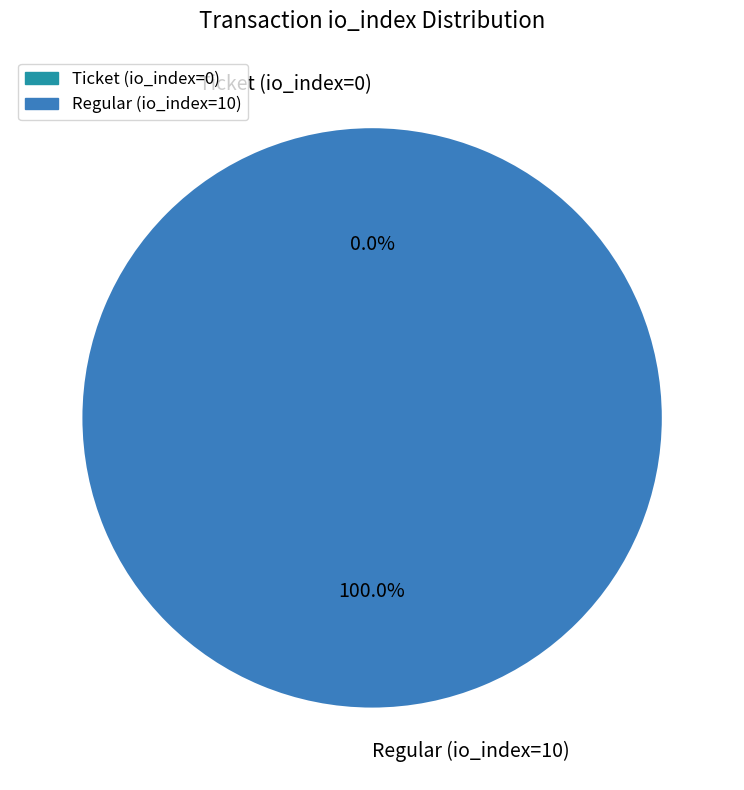

The Ticket (io_index=0) slice represents 1% of the pie. True or false?

False